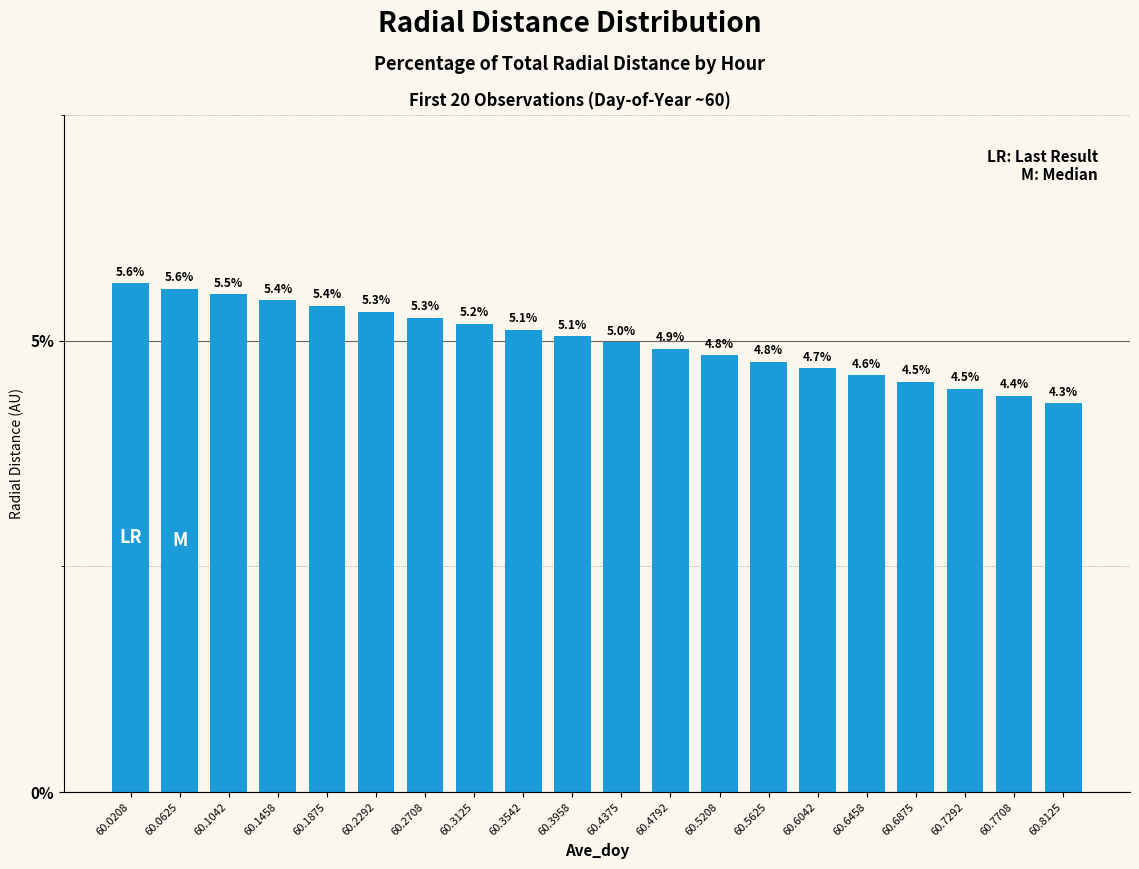

What is the greatest value displayed?

5.6